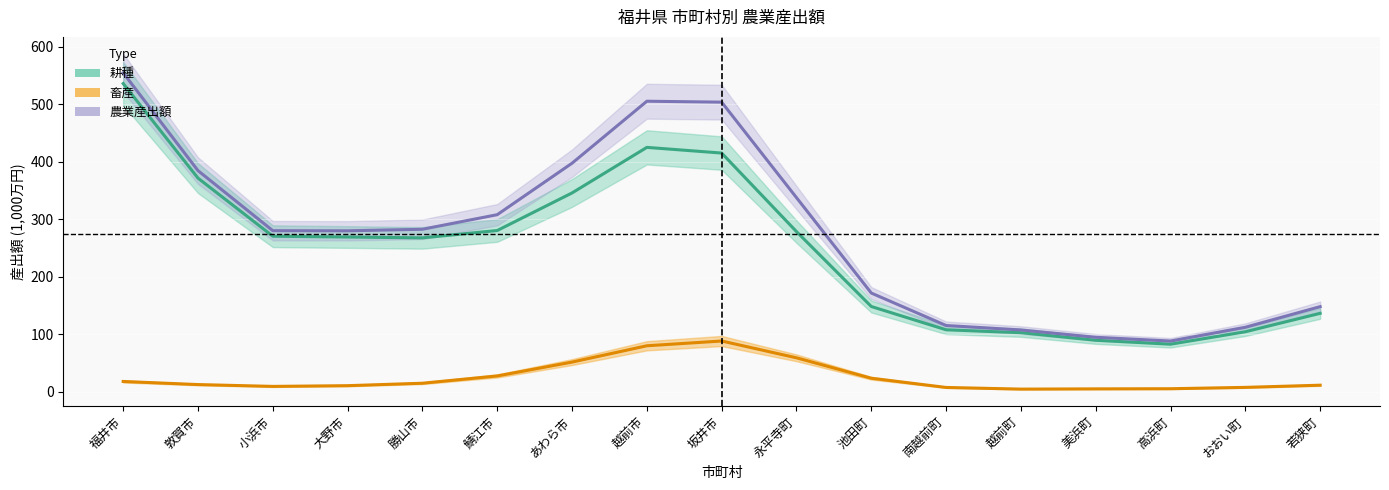

Rank the categories by 農業産出額 value from highest to lowest.

福井市, 越前市, 坂井市, あわら市, 敦賀市, 永平寺町, 鯖江市, 勝山市, 小浜市, 大野市, 池田町, 若狭町, 南越前町, おおい町, 越前町, 美浜町, 高浜町